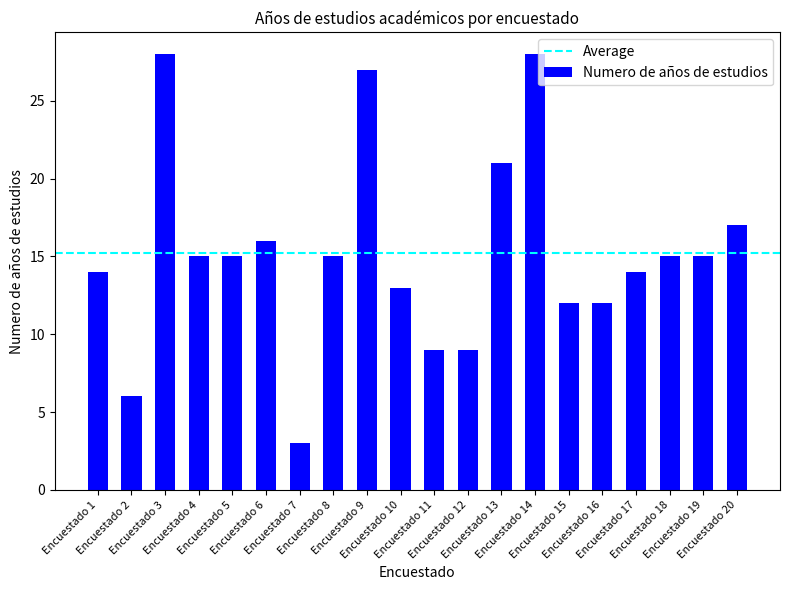

What value does the data have at Encuestado 6, to the nearest 5?

15